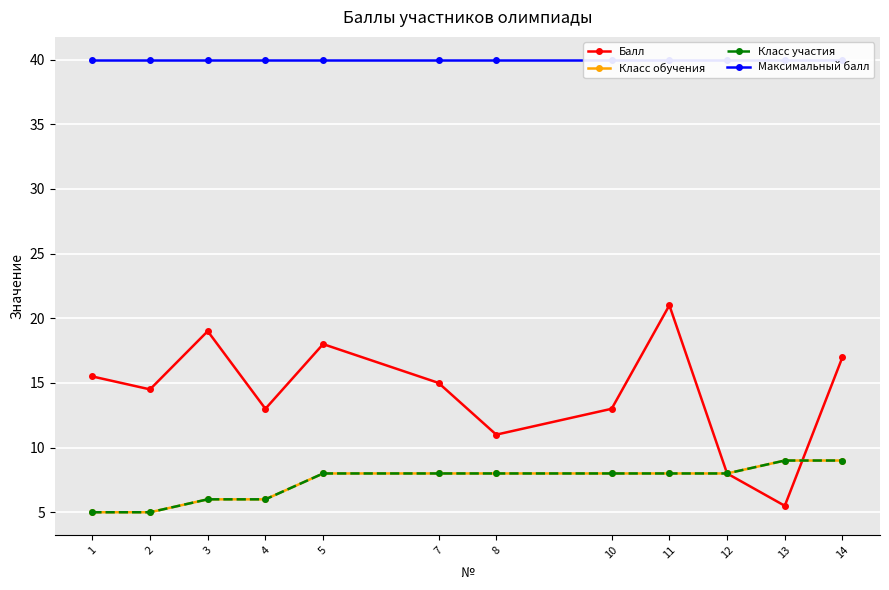

How many times do Класс участия and Балл cross each other?

1